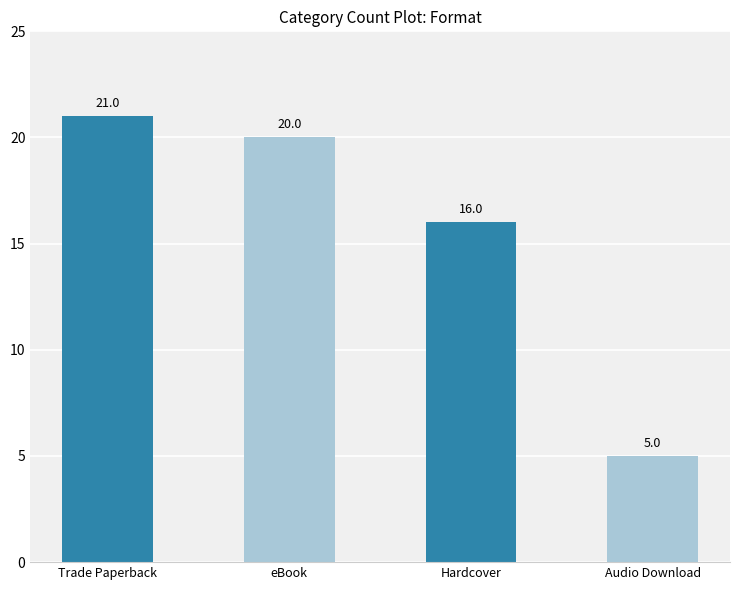

What is the change in value from Trade Paperback to Hardcover?

-5